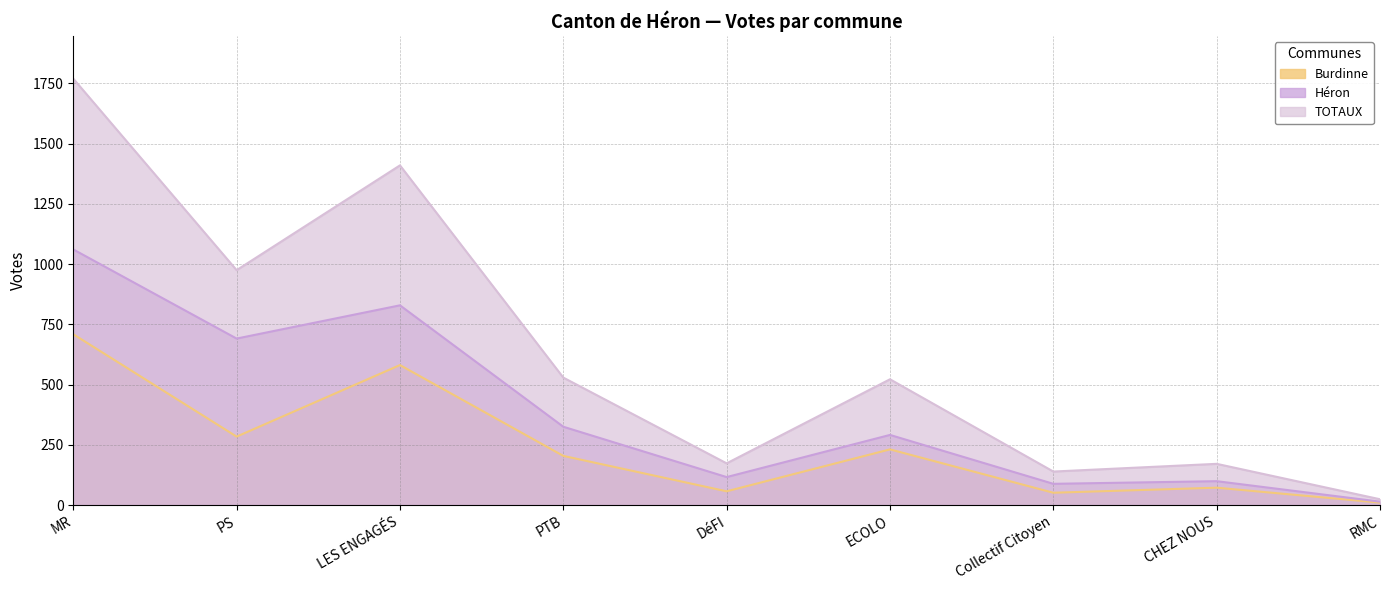

How many lines are shown in the chart?

3